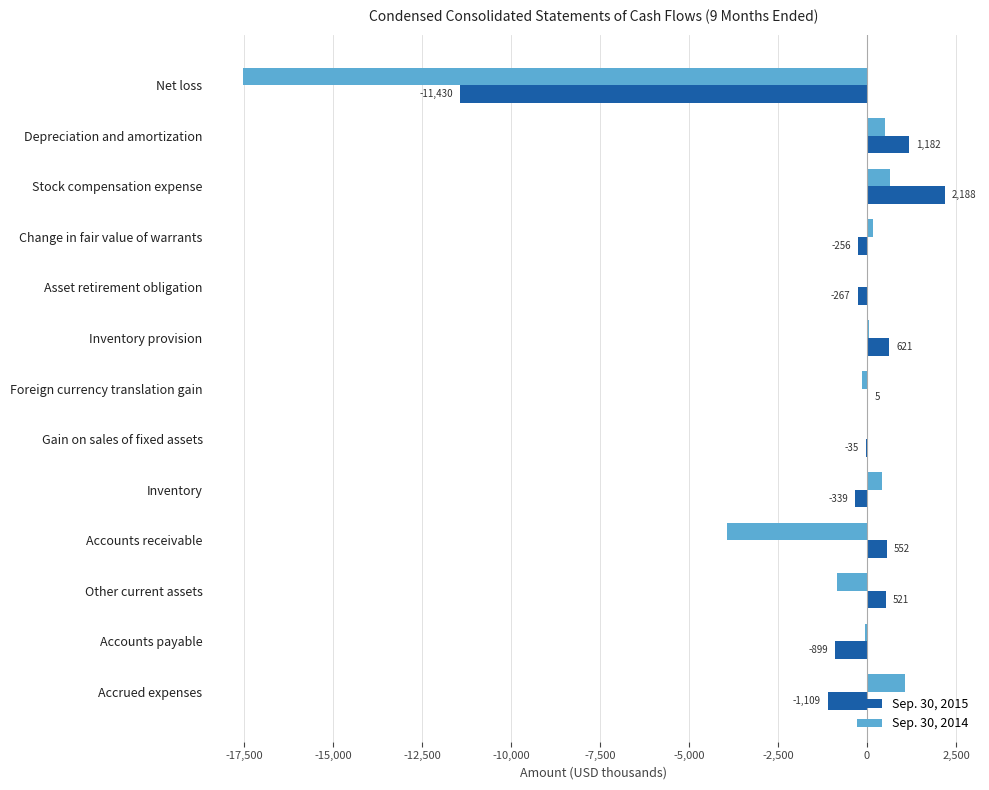

What is the sum of all Sep. 30, 2014 values?

-19694